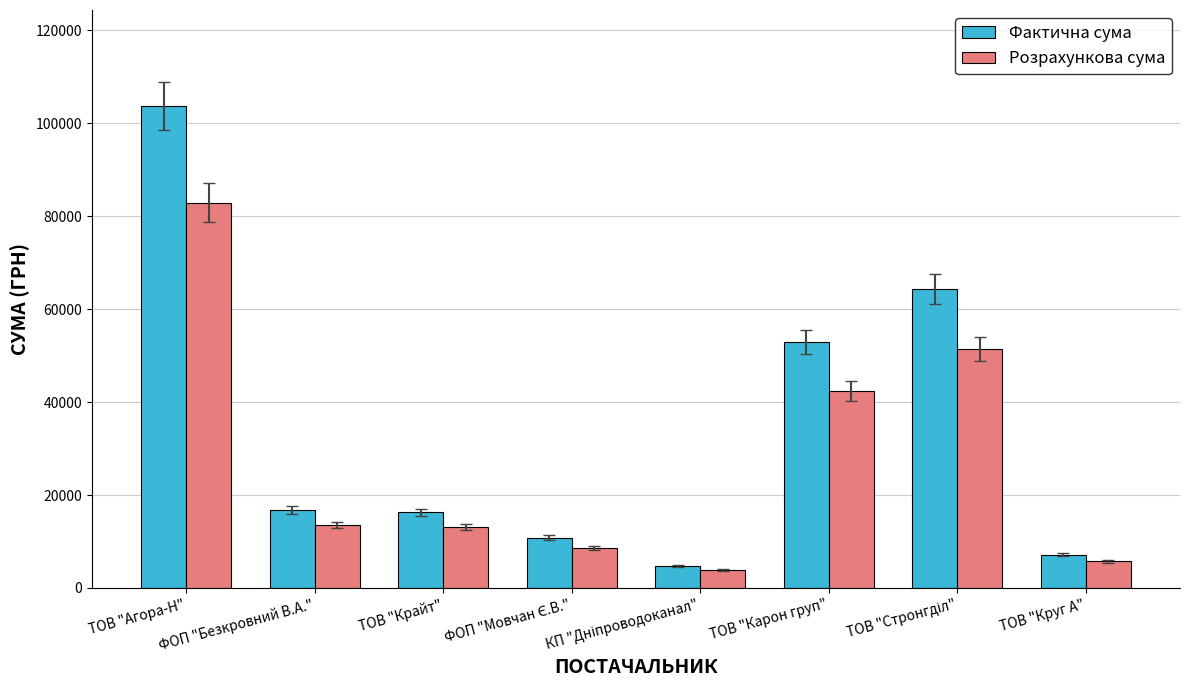

What are all the series names shown in the legend?

Фактична сума, Розрахункова сума